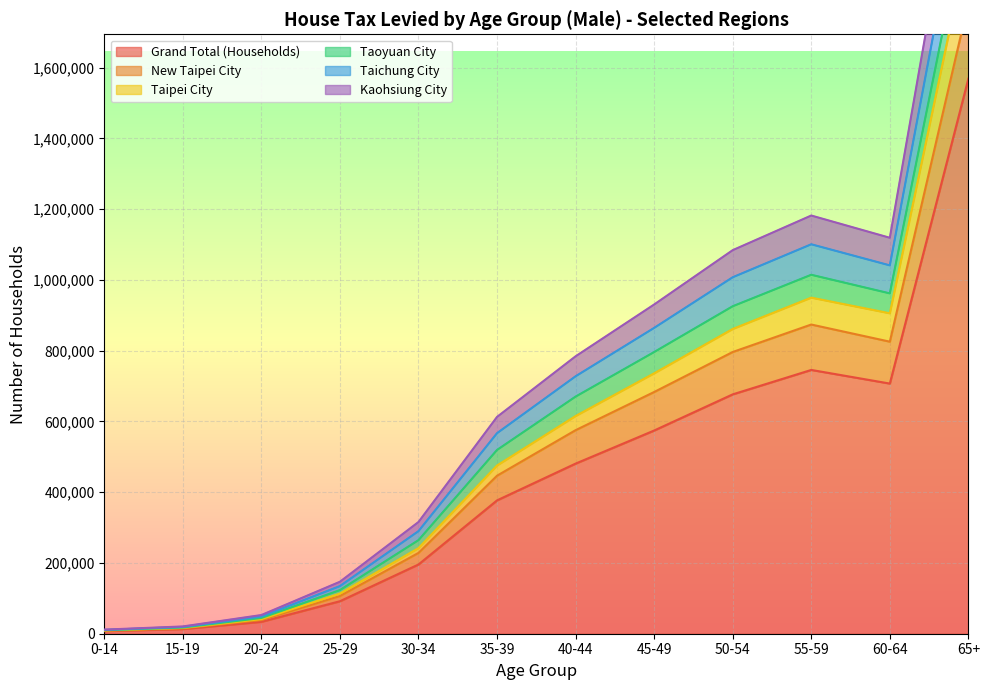

At which label is Grand Total (Households) closest to 787992?

55-59